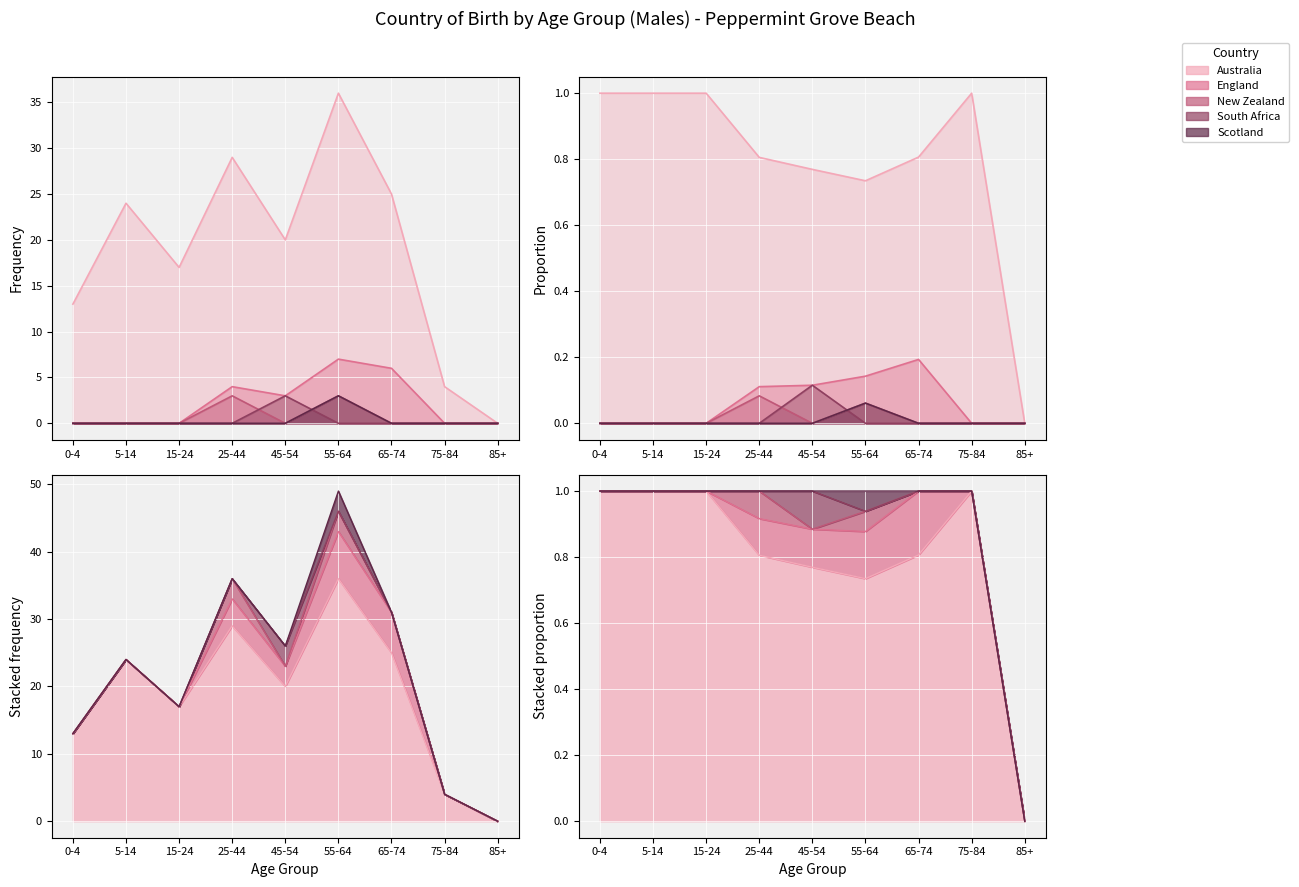

True or false: England and Australia cross at least once.

False